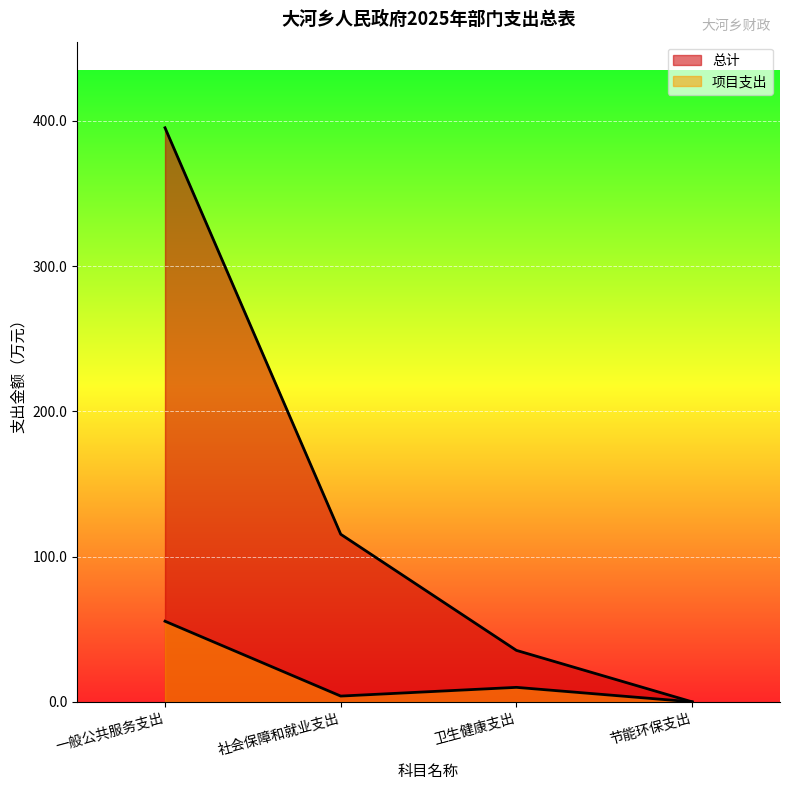

What is the sum of the 项目支出 values at 节能环保支出 and 社会保障和就业支出?

4.0